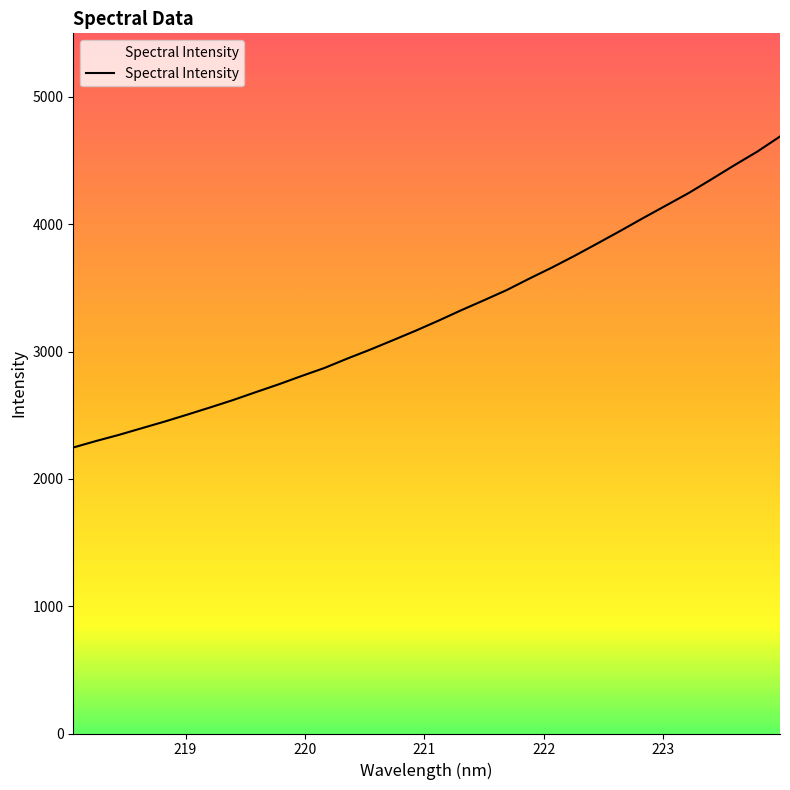

What is the maximum value shown in the chart?

4689.5